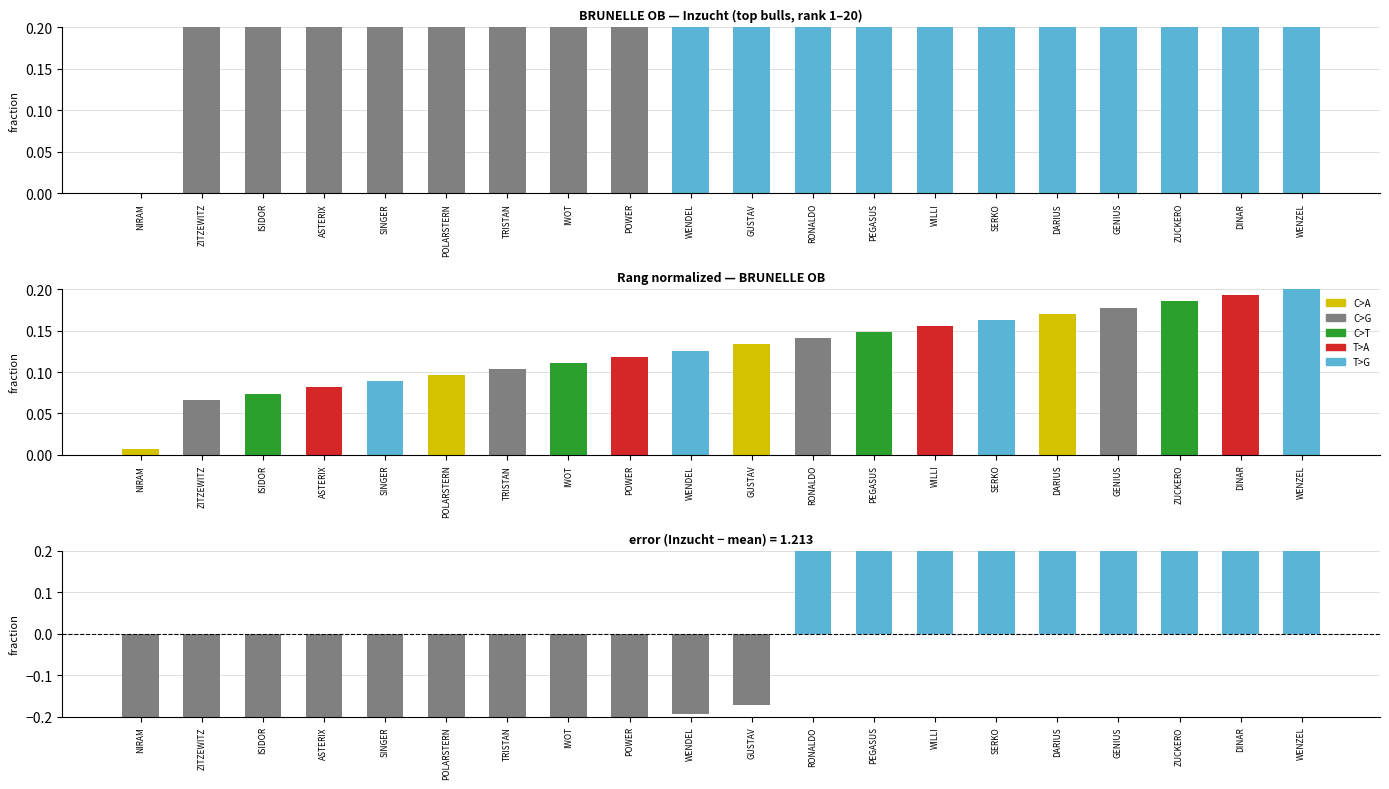

What is the approximate value of Inzucht at PEGASUS?

1.7